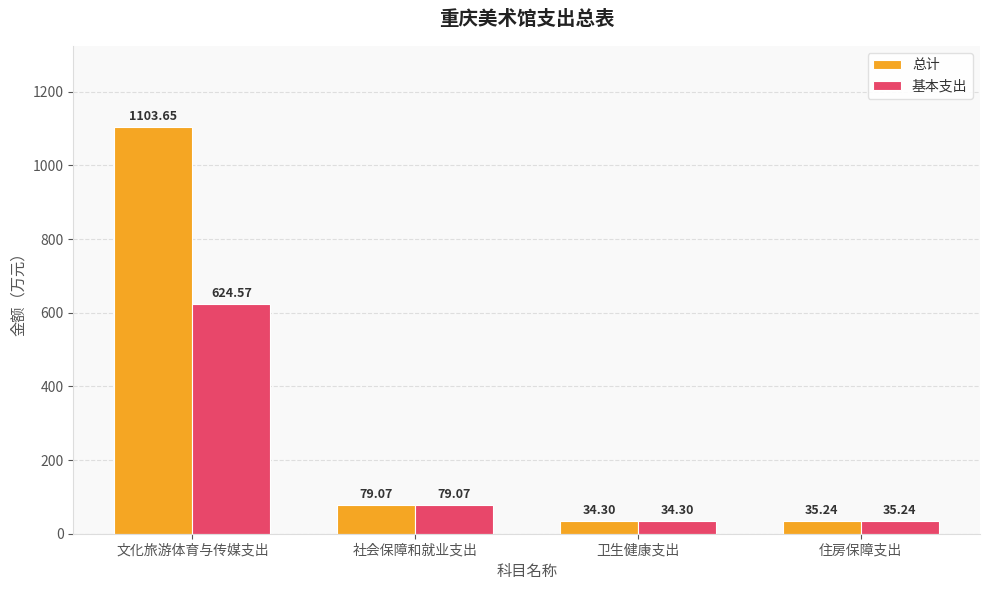

Which category has the lowest value in the 总计 series?

卫生健康支出